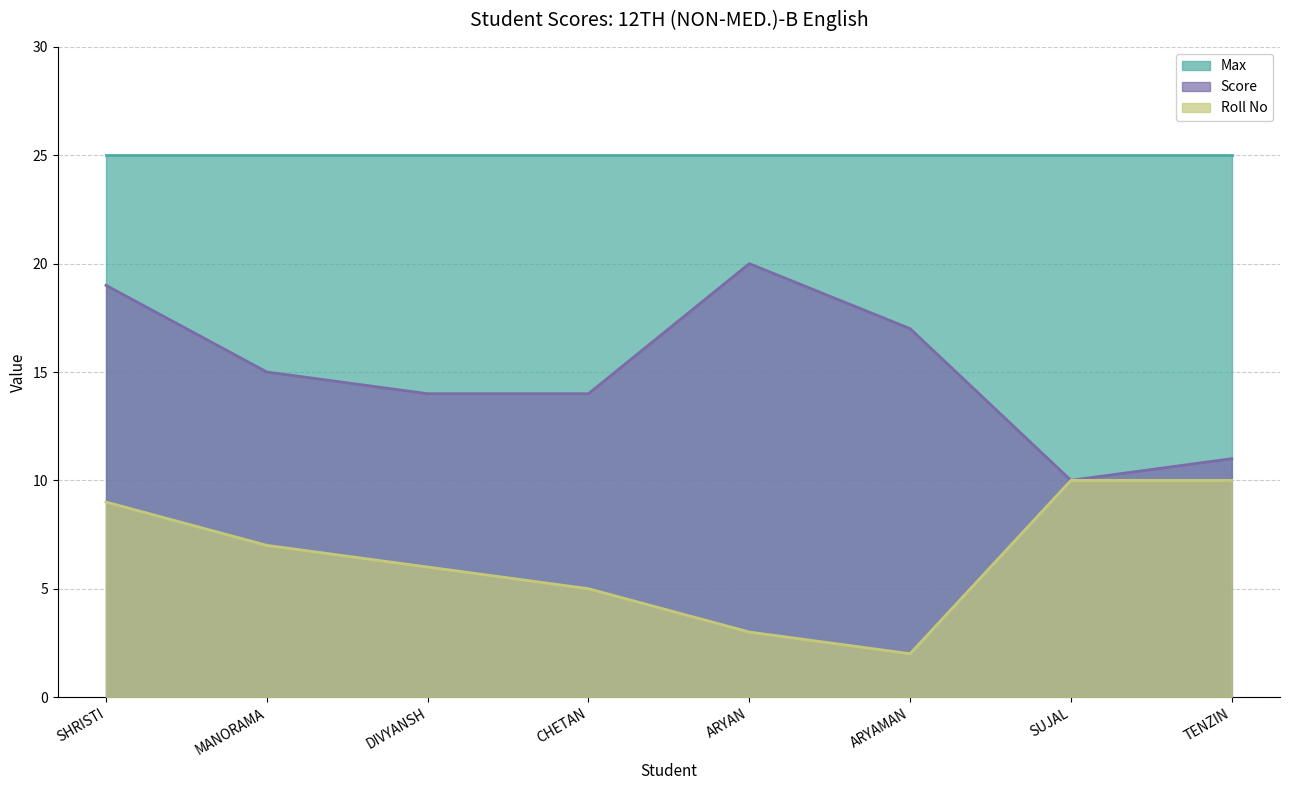

What is the minimum value shown in the chart?

2